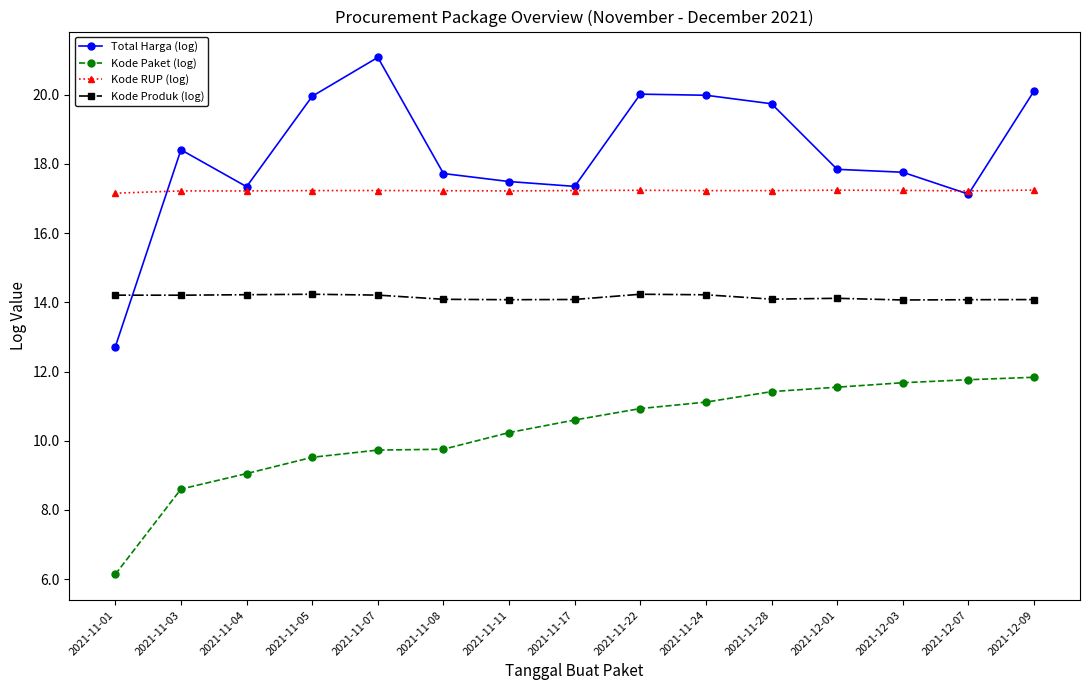

Does the chart have visible grid lines?

No